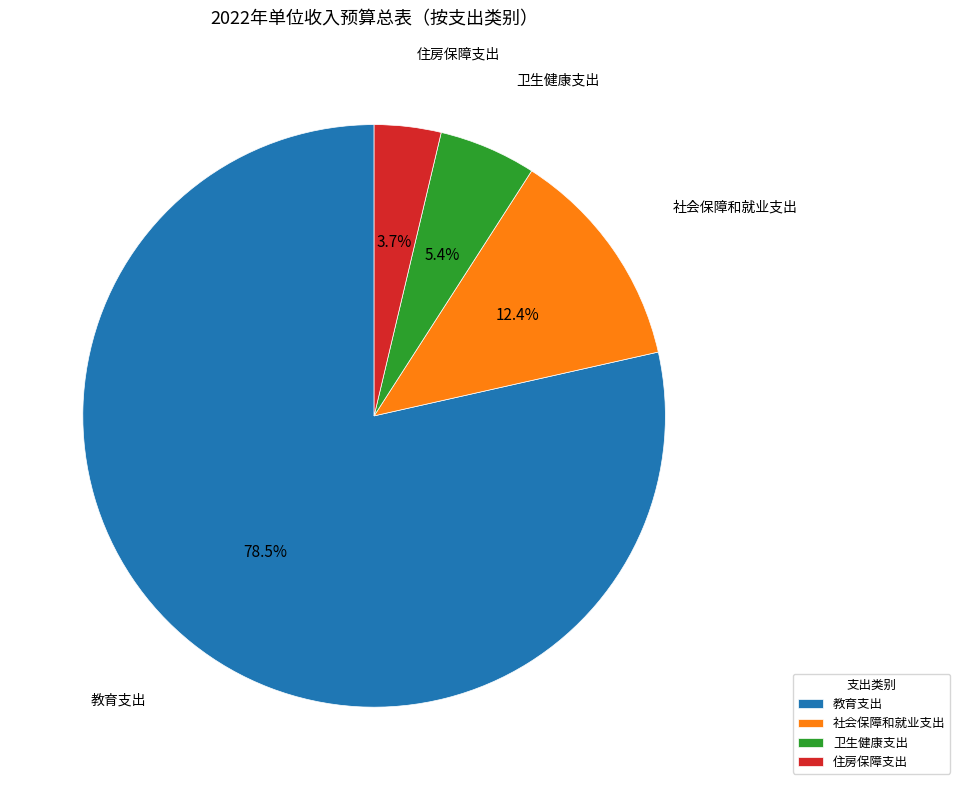

How many segments does this pie chart have?

4